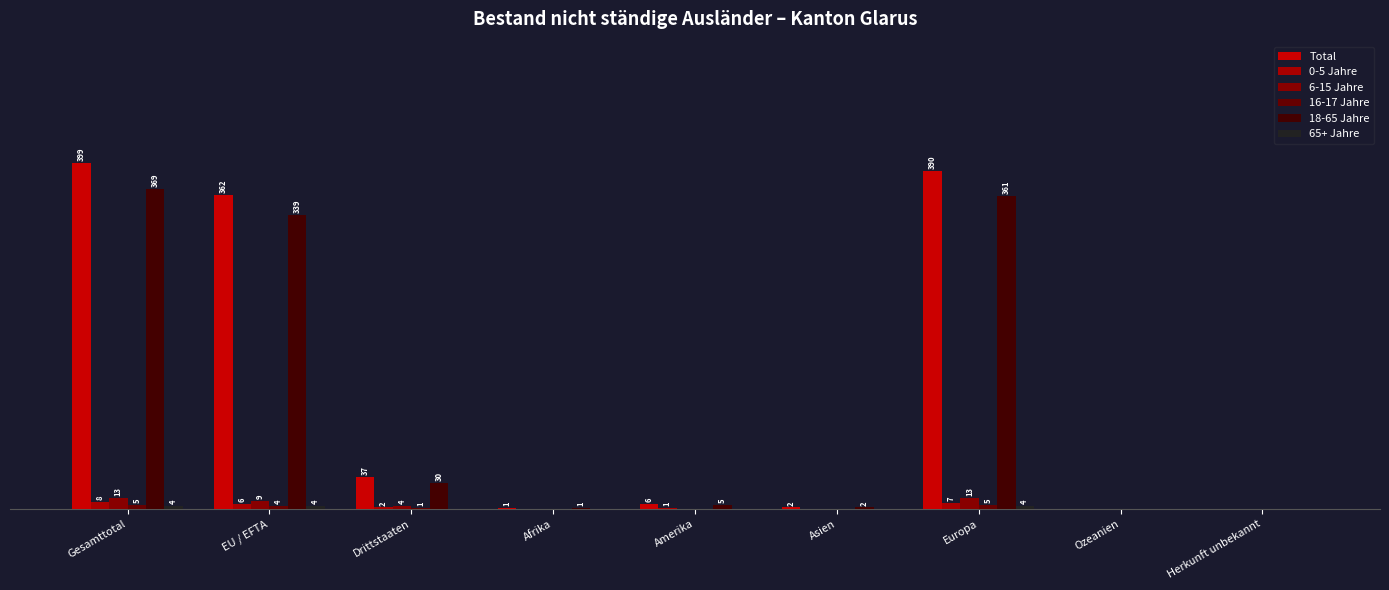

Count the number of categories in the chart.

9